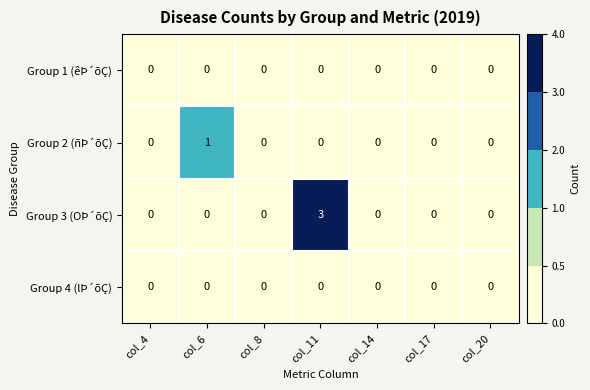

Which series has the largest range (max minus min)?

Group 3 (OÞ´õÇ)